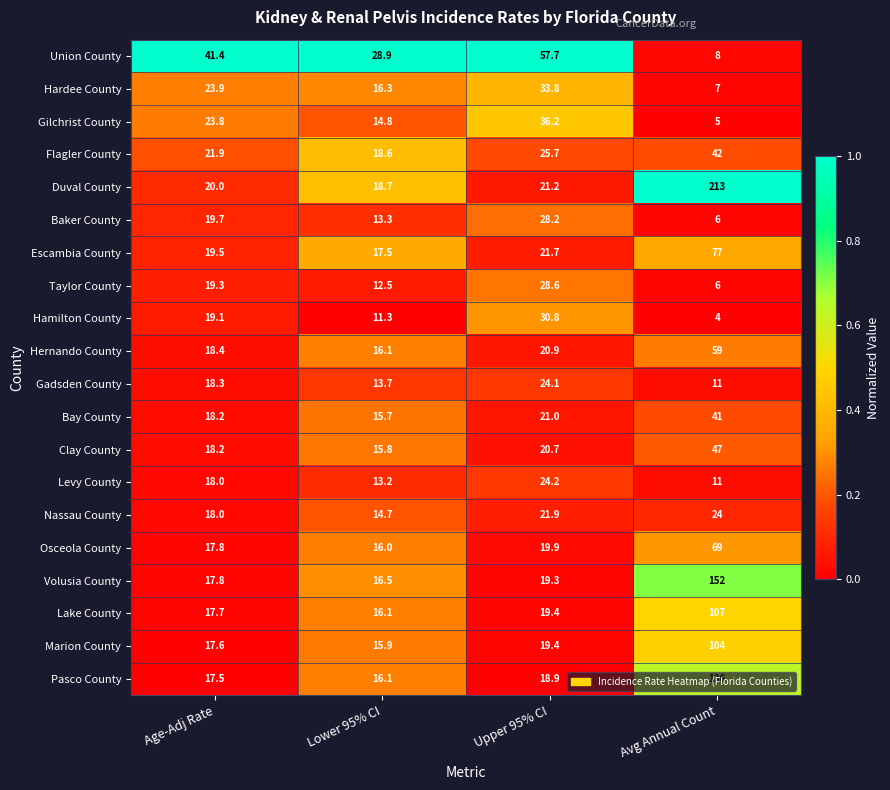

True or false: Escambia County has a value of 43.9 at Avg Annual Count.

False